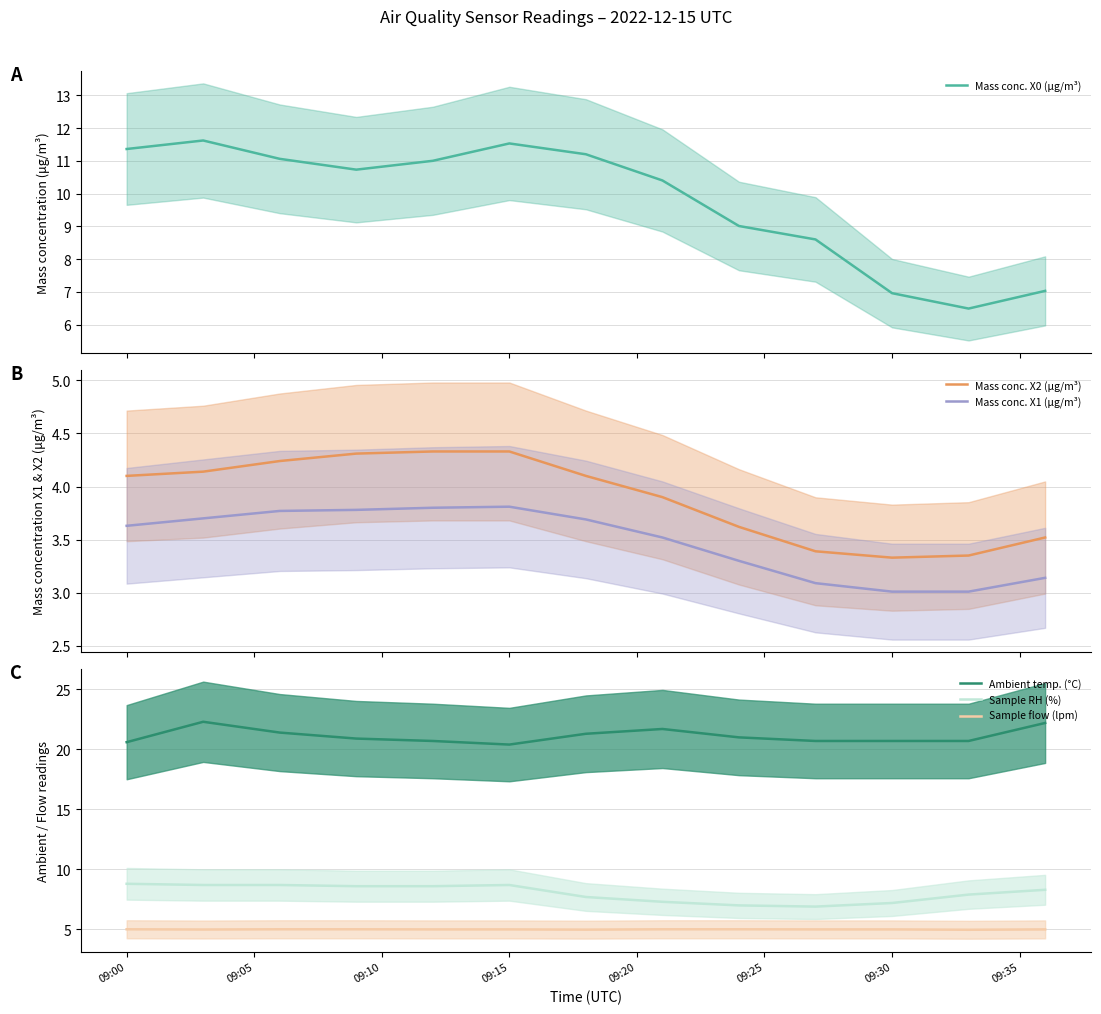

What is the minimum value for Mass conc. X0 (μg/m³)?

6.5